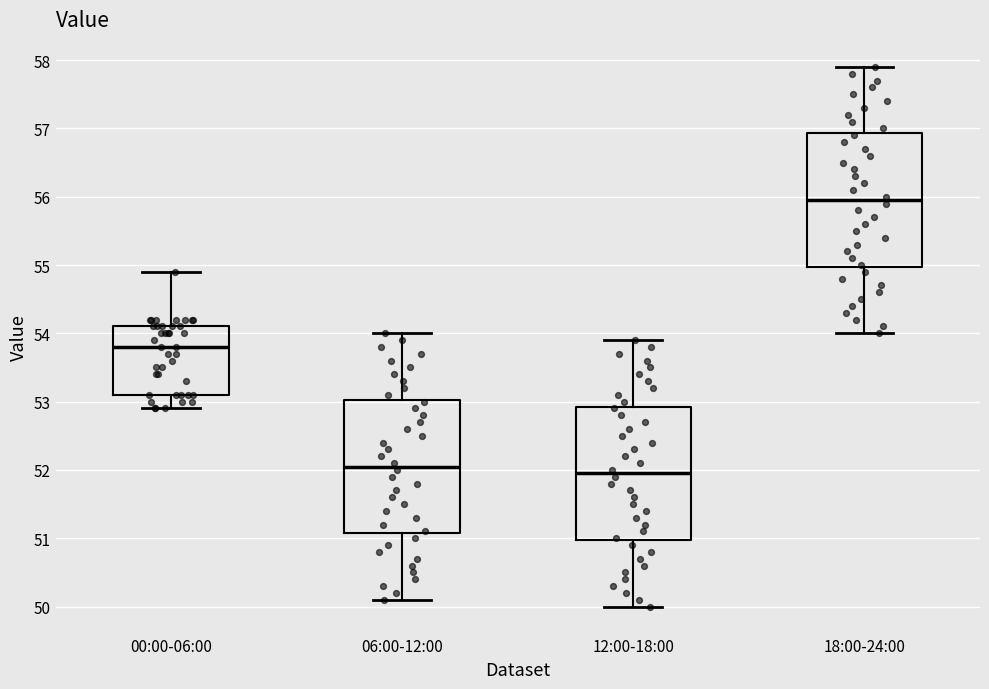

Which box's median line is the highest?

18:00-24:00